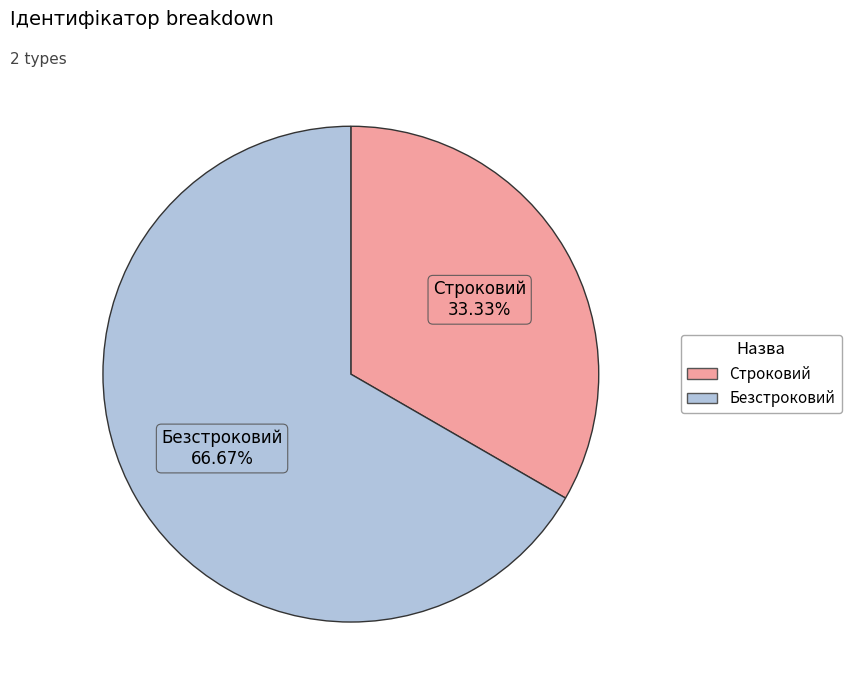

Which category has the smallest portion of the pie?

Строковий